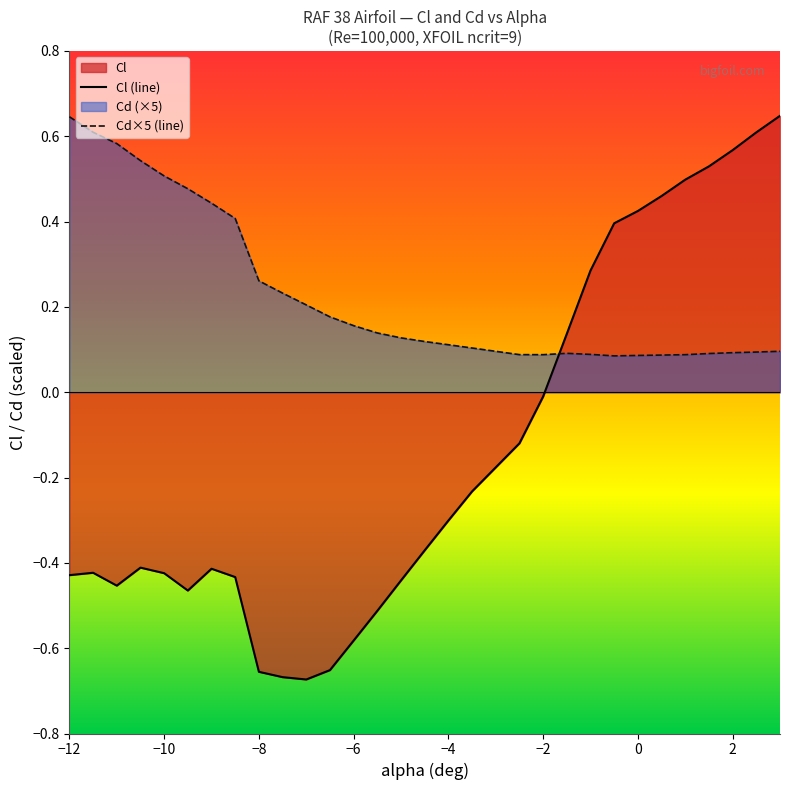

List the series in order of their overall mean, highest first.

Cd×5 (line), Cl (line)